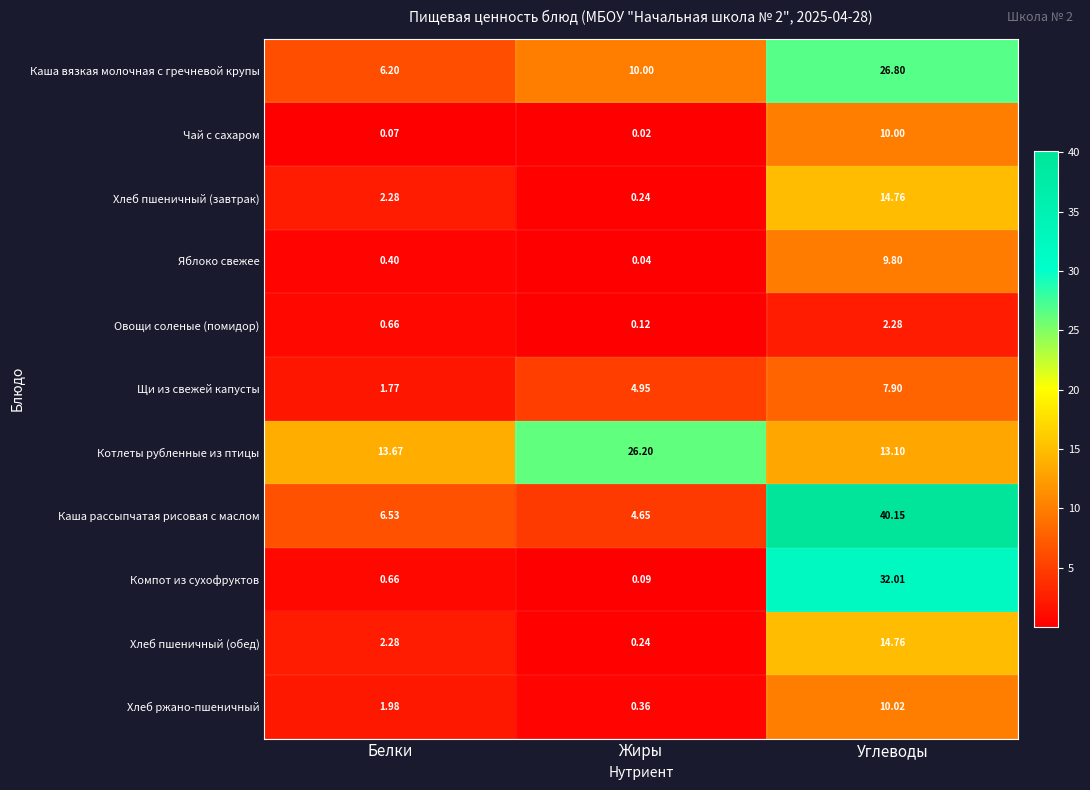

List the labels in order of Хлеб пшеничный (обед) value, largest first.

Углеводы, Белки, Жиры